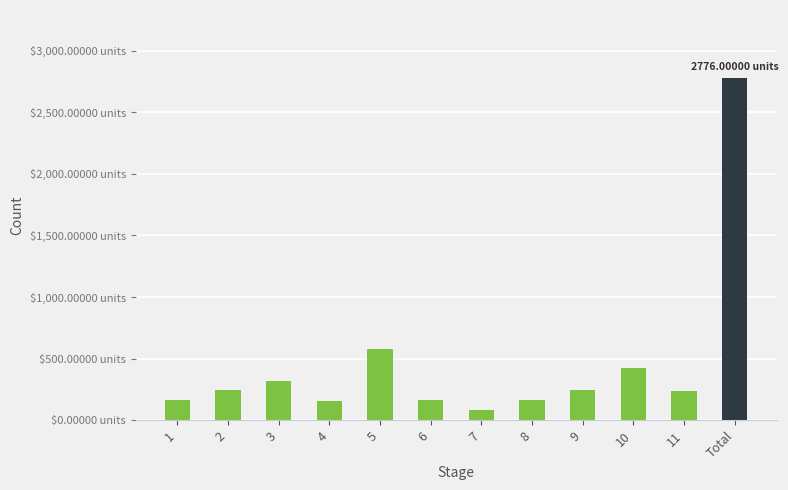

List the labels in order of value, largest first.

Total, 5, 10, 3, 9, 2, 11, 6, 8, 1, 4, 7